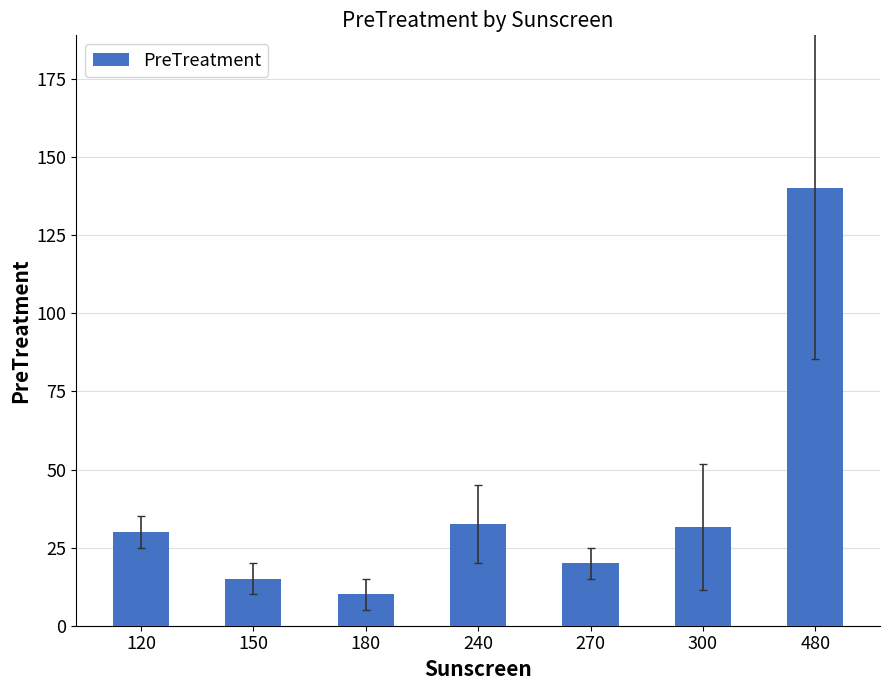

Does the chart contain stacked bars?

No